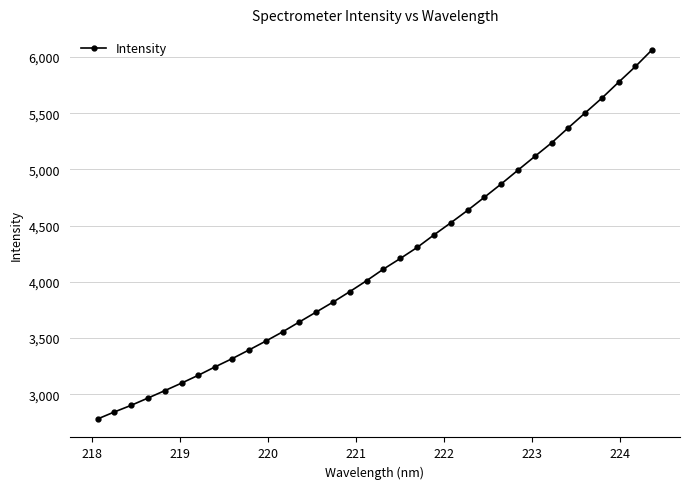

What is the minimum value shown in the chart?

2779.9